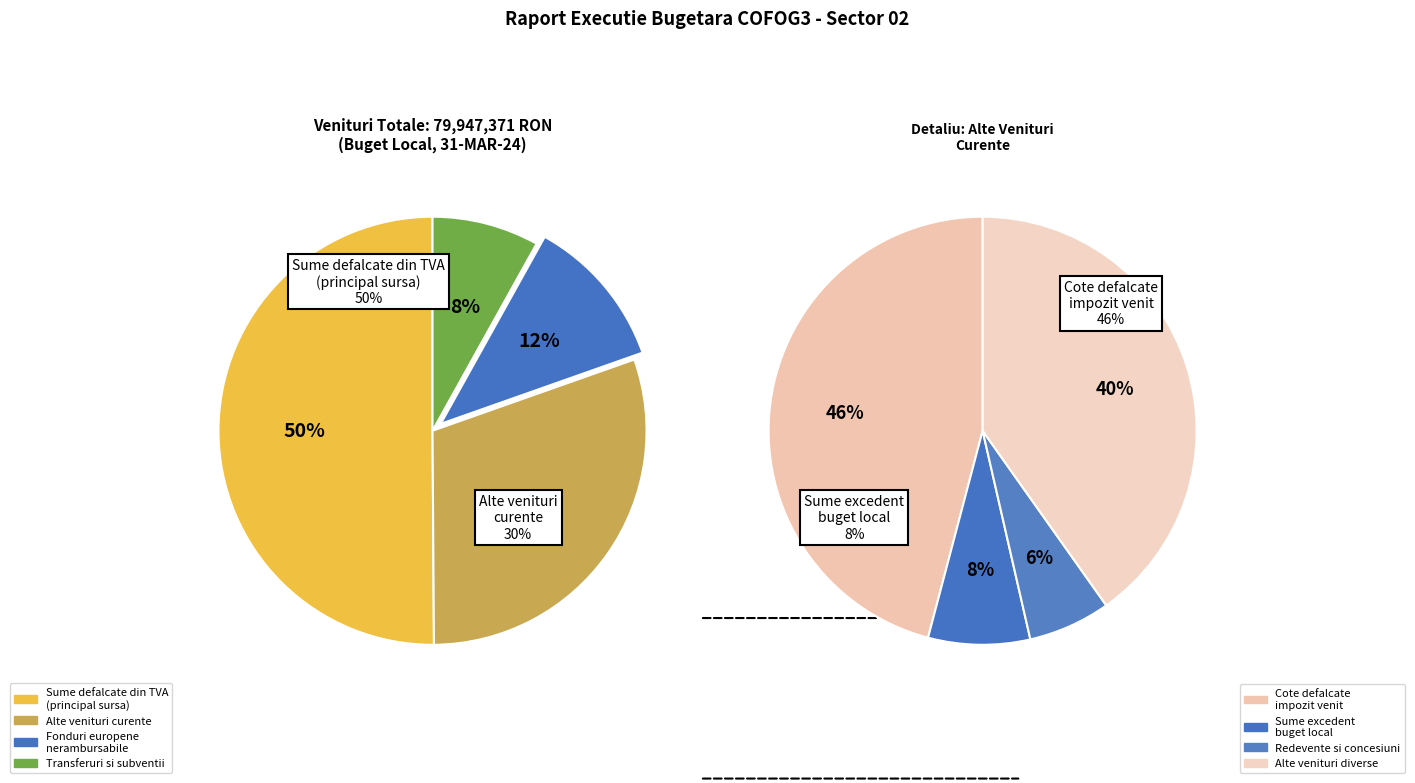

Is there any slice that represents more than half of the pie?

No